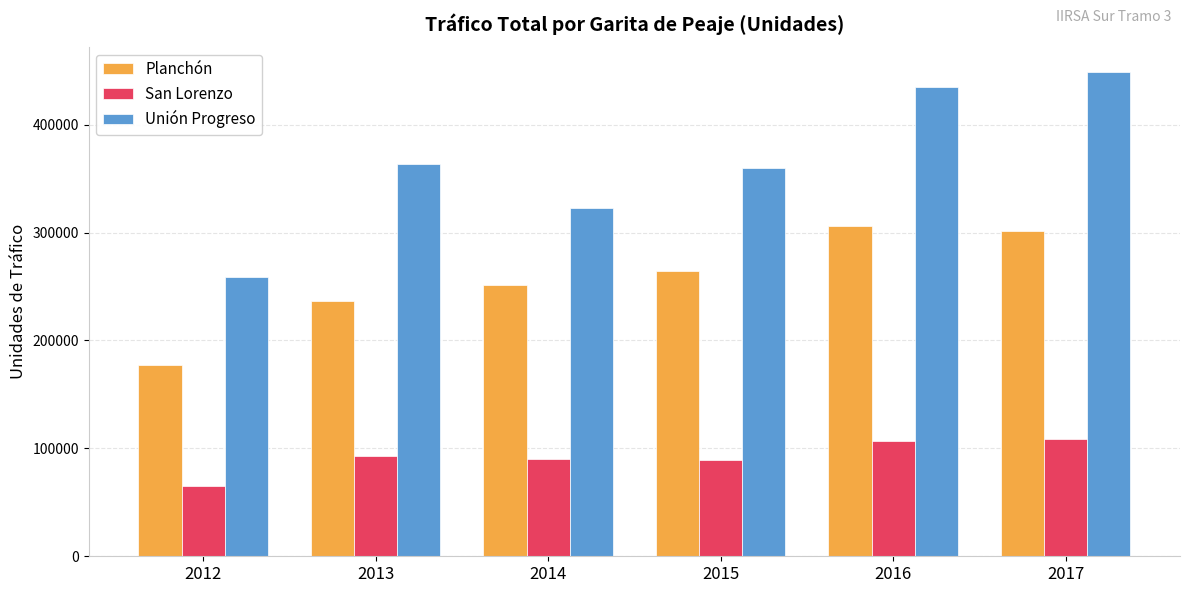

Rank the series by their maximum value, from highest to lowest.

Unión Progreso, Planchón, San Lorenzo